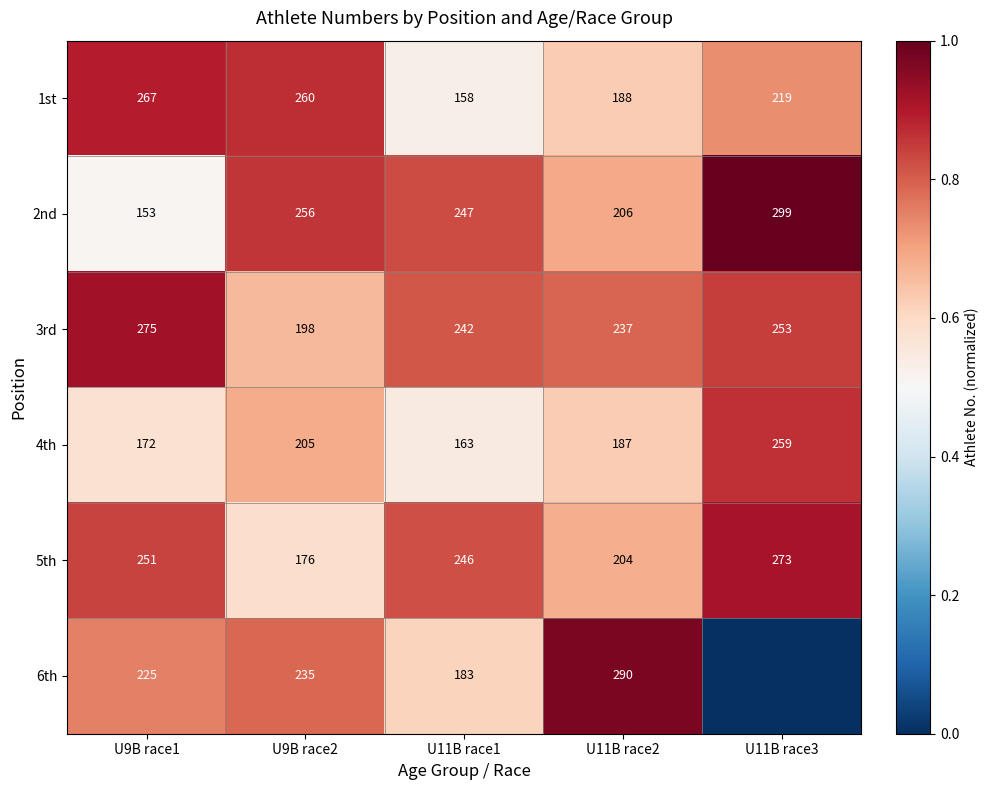

True or false: 1st has a value of 0.2 at U11B race1.

False